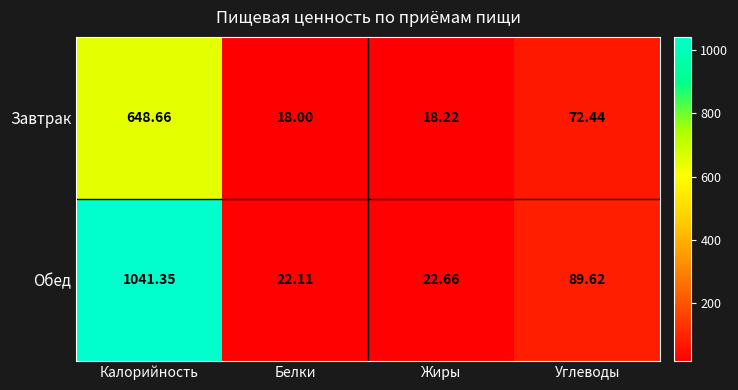

Which category has the lowest value across all series?

Белки